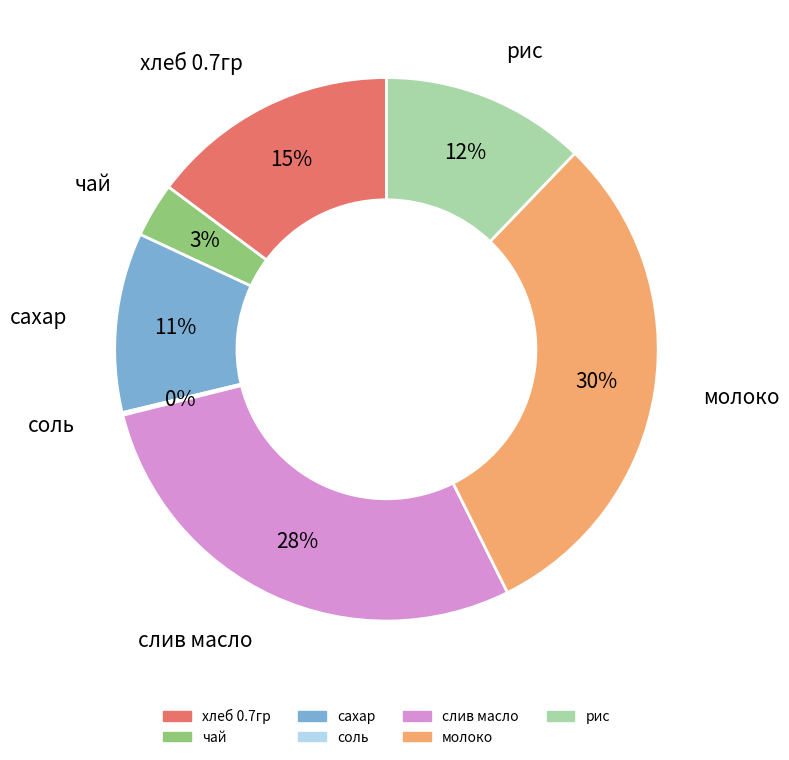

Is it true that рис is 1% of the pie?

False